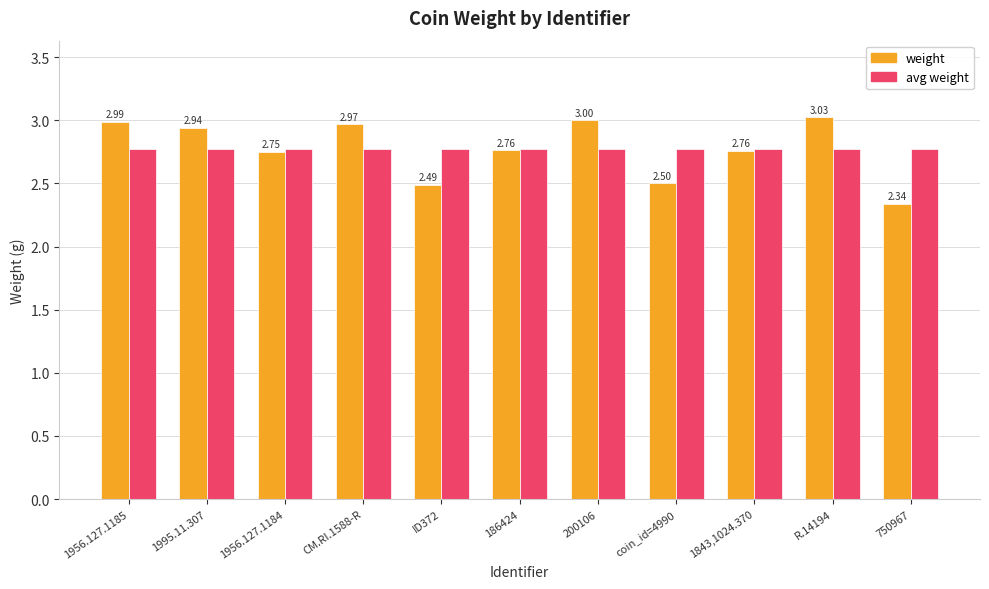

Which series has the largest range (max minus min)?

weight